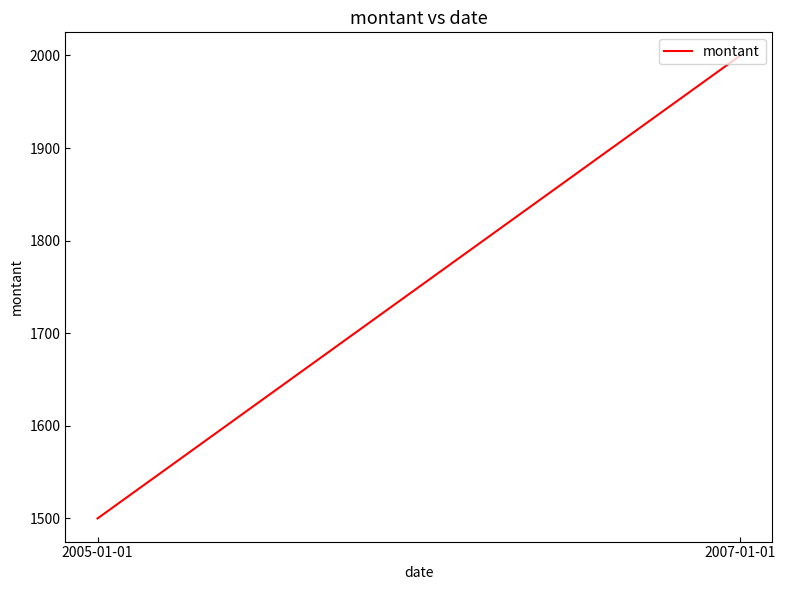

The chart shows a value of 2000 at 2007-01-01. True or false?

True